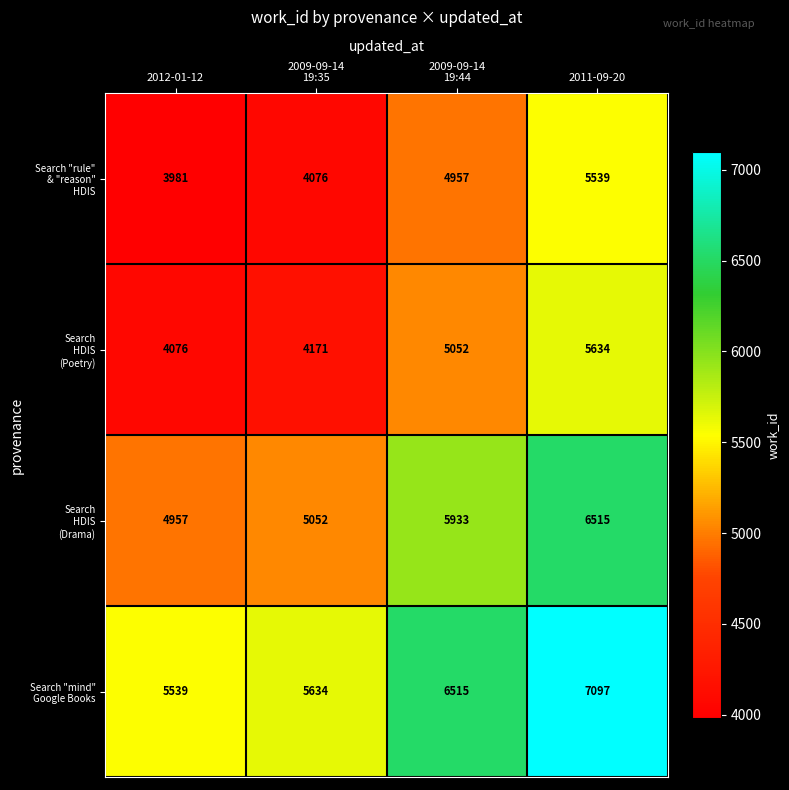

Which category has the highest value across all series?

2011-09-20